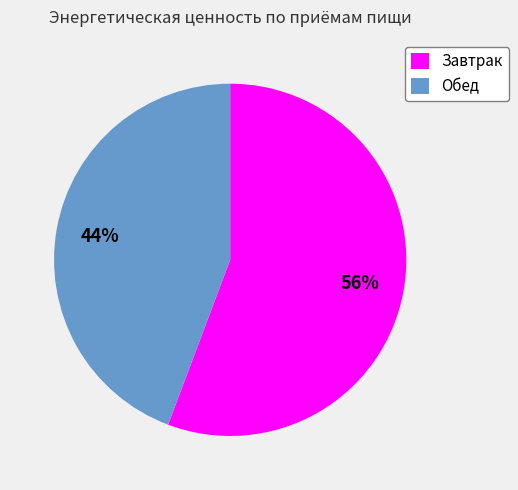

Rank the categories by value from highest to lowest.

Завтрак, Обед